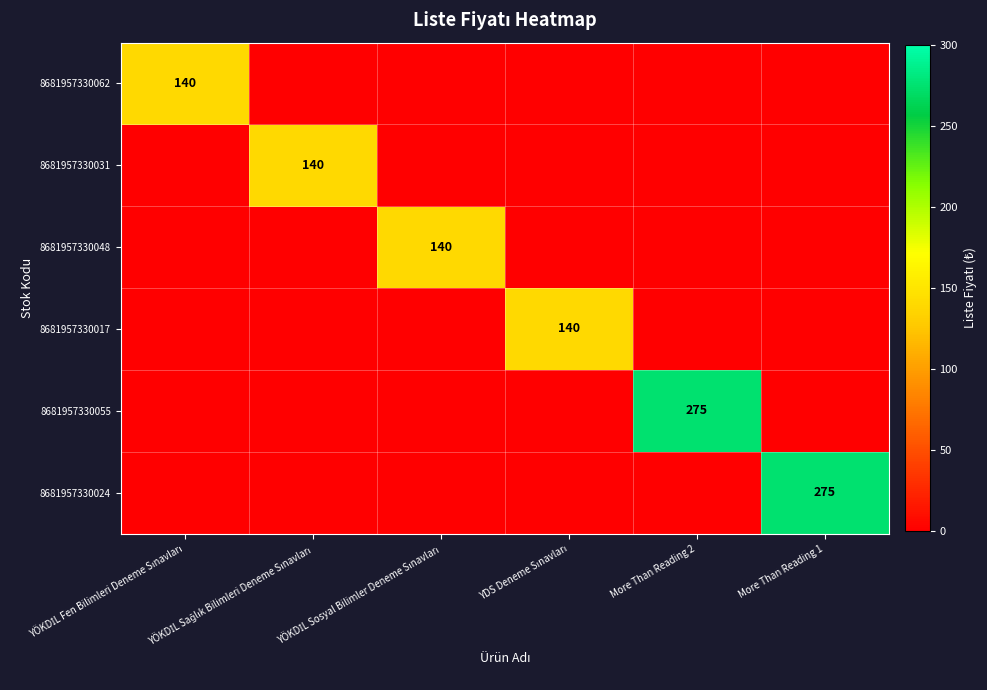

True or false: 8681957330031 has a value of 88 at YDS Deneme Sınavları.

False